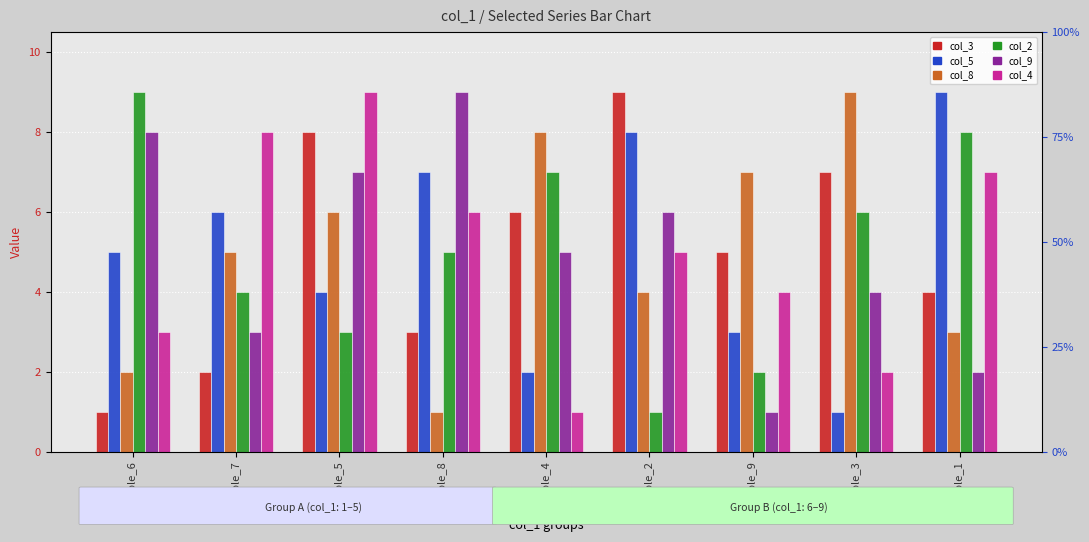

The value of col_8 at Sample_2 is 4. True or false?

True